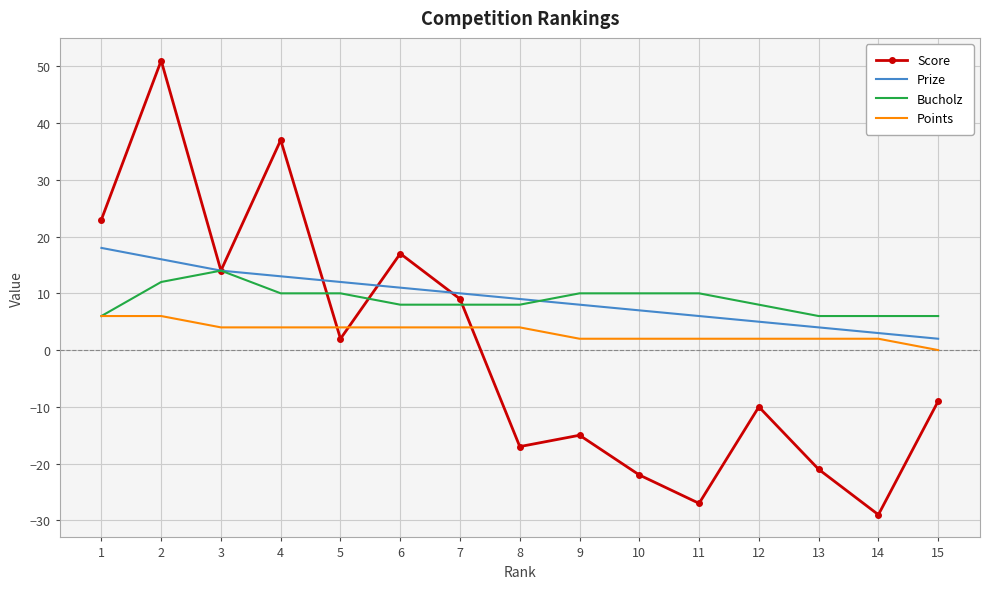

Rank the series by their maximum value, from highest to lowest.

Score, Prize, Bucholz, Points